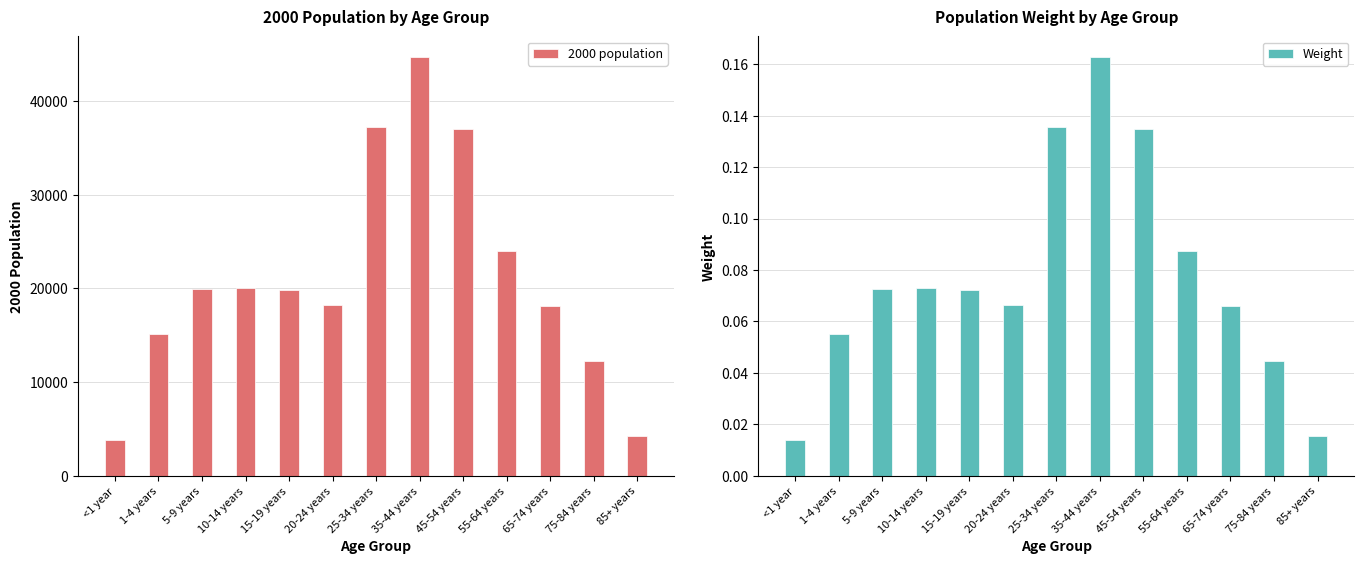

The Weight series shows 0.1 at 45-54 years. True or false?

True